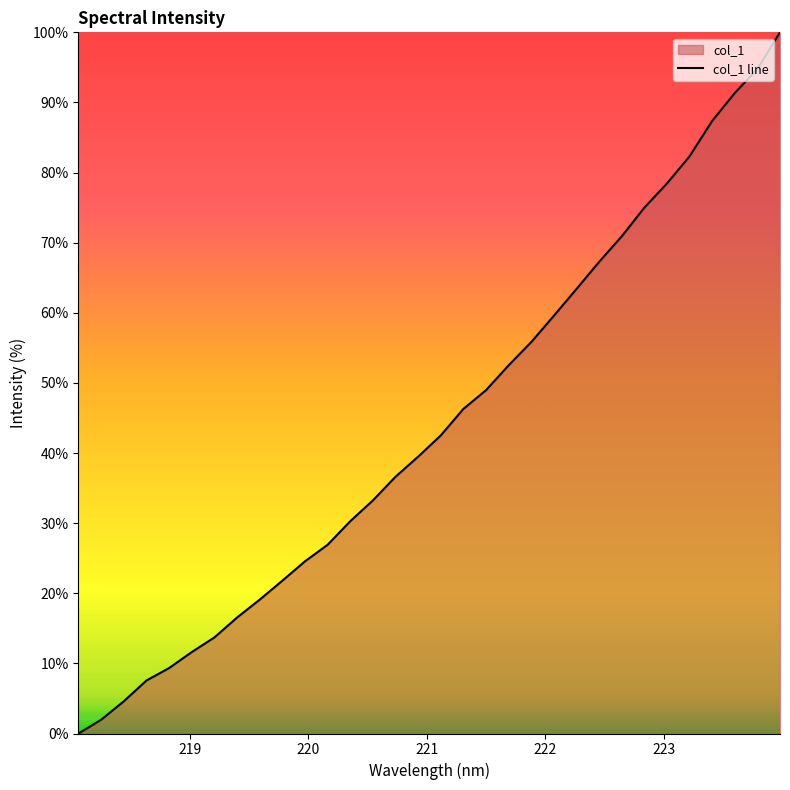

What is the difference between the maximum and minimum values?

100.0